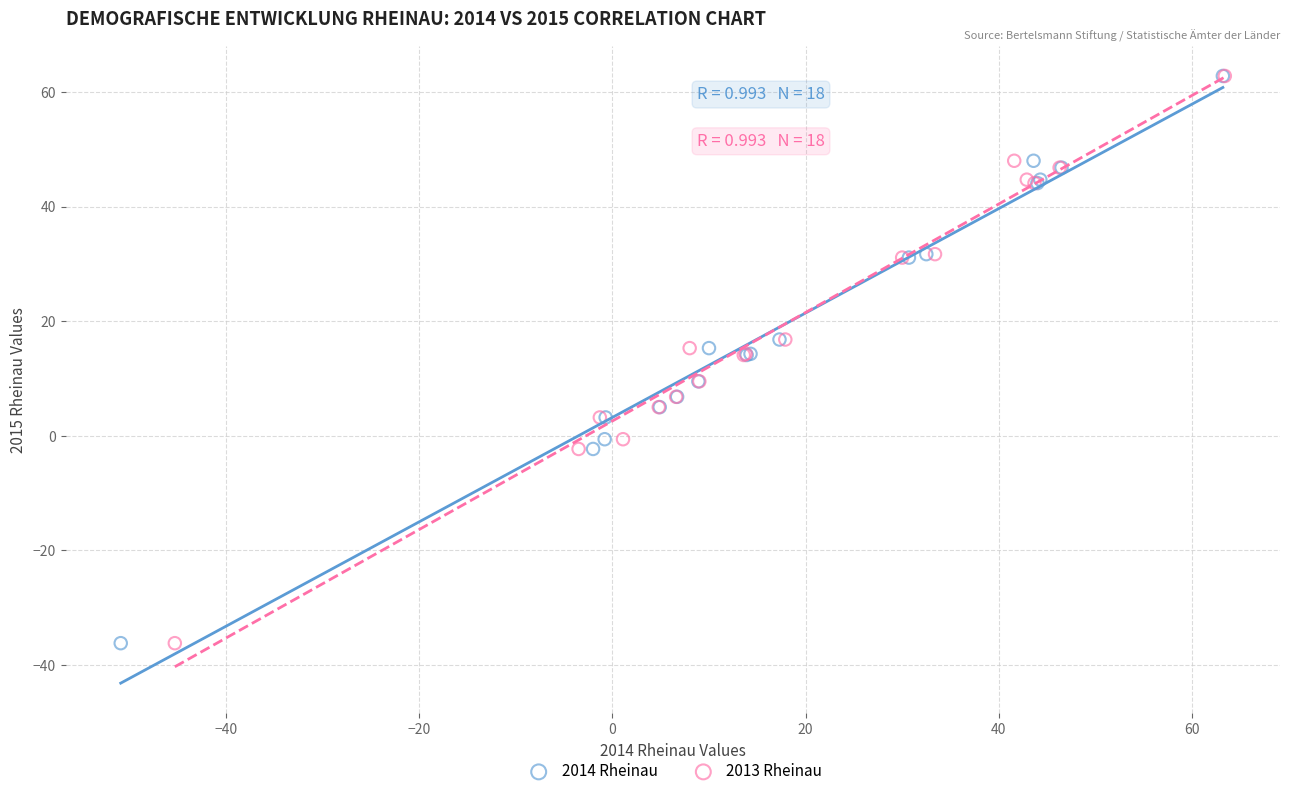

What are all the series names shown in the legend?

2014 Rheinau, 2013 Rheinau